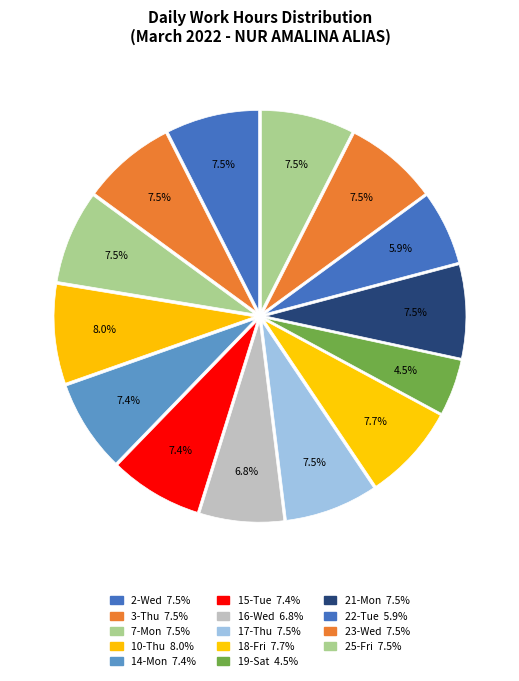

Count the number of slices in the pie.

14